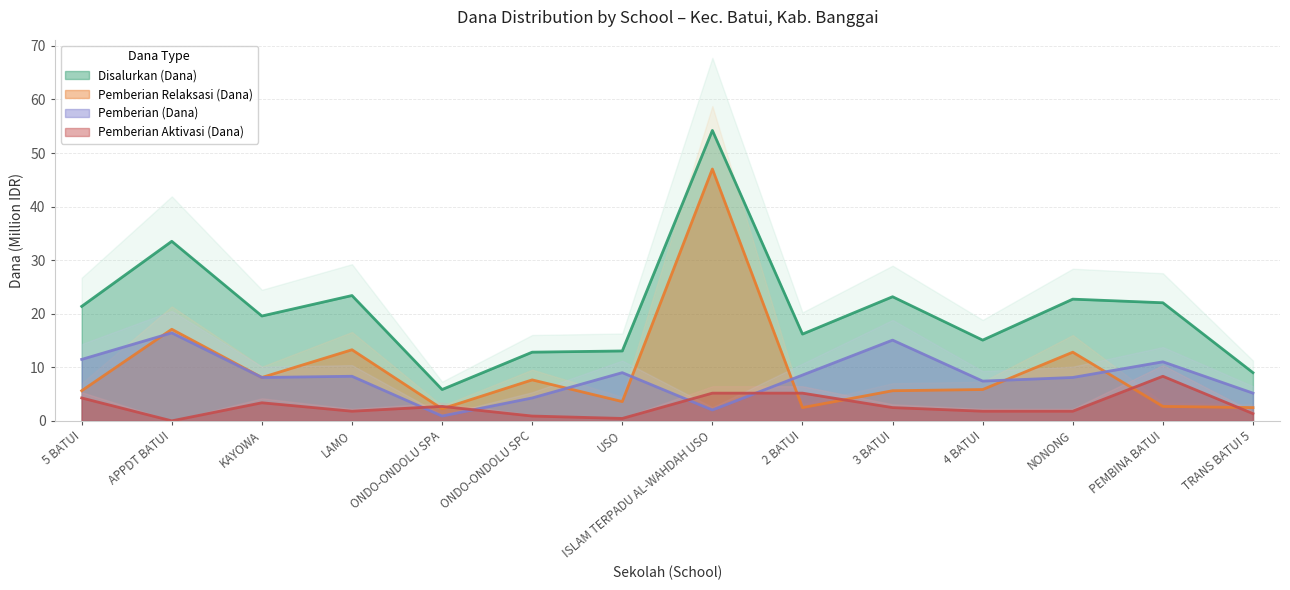

Does the chart display data point markers on the line(s)?

No